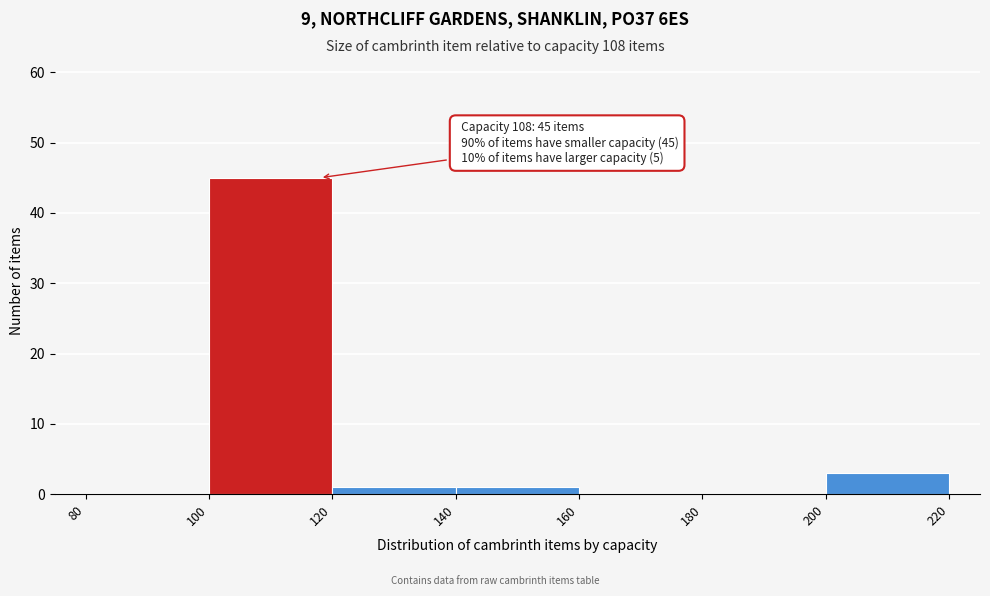

Over which range of the x-axis is the bar tallest?

100 to 120